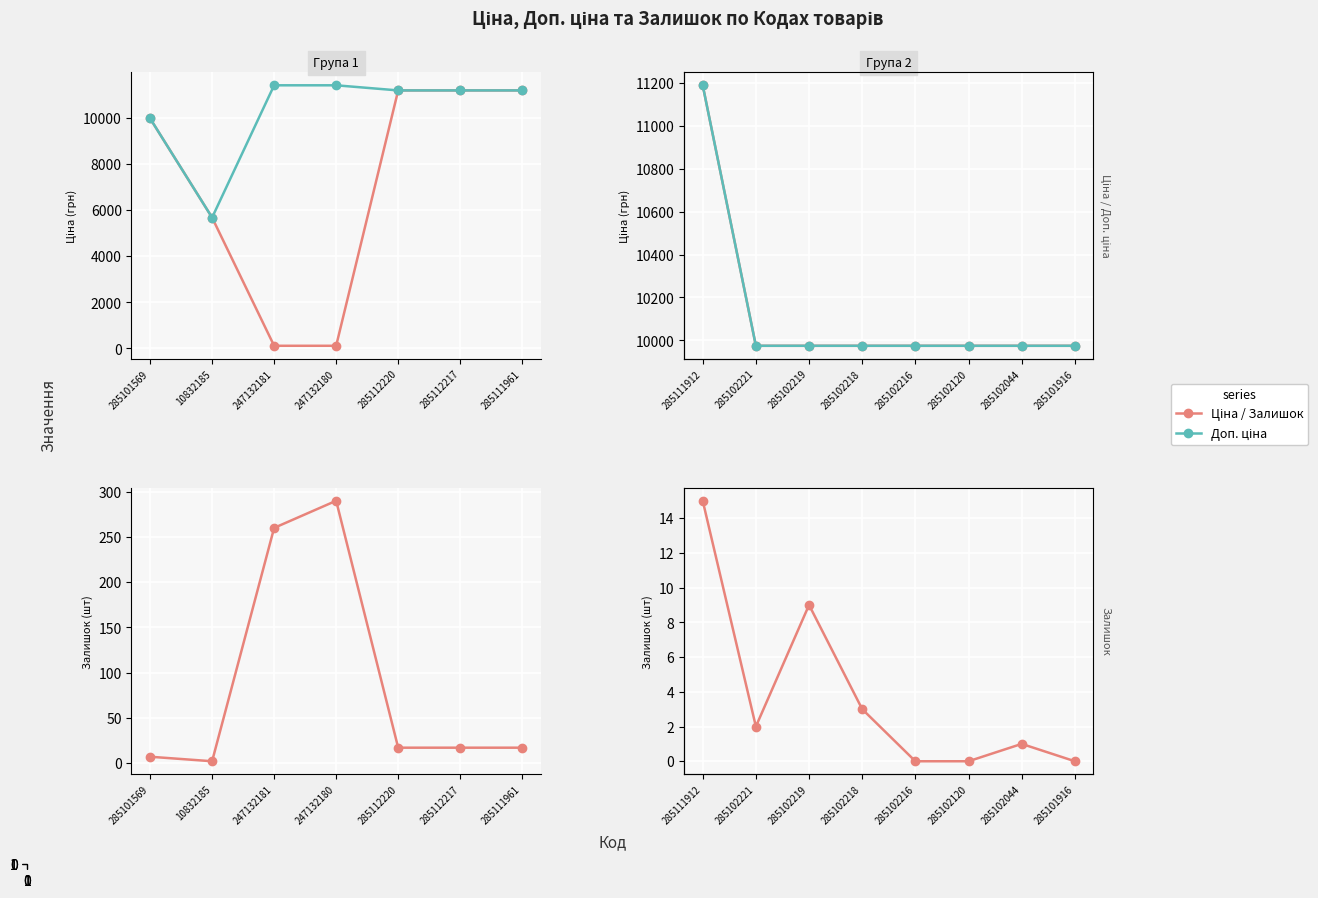

True or false: Залишок and Доп. ціна cross at least once.

False